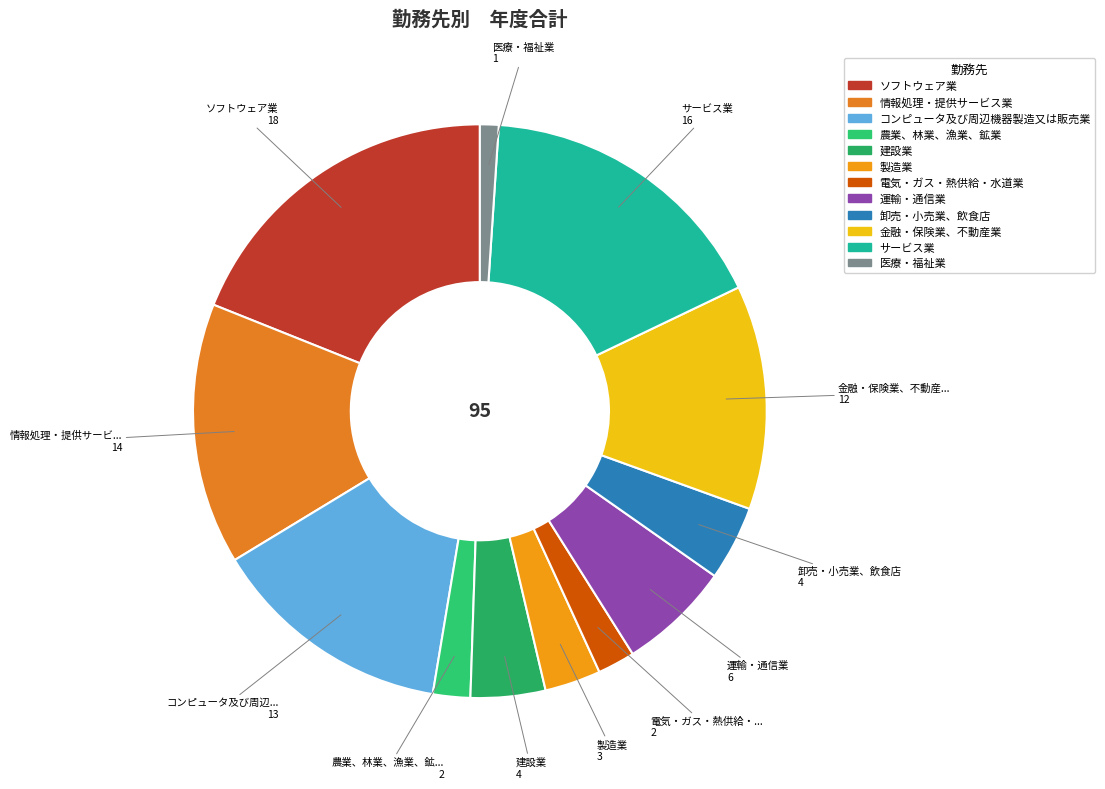

How many segments does this pie chart have?

12